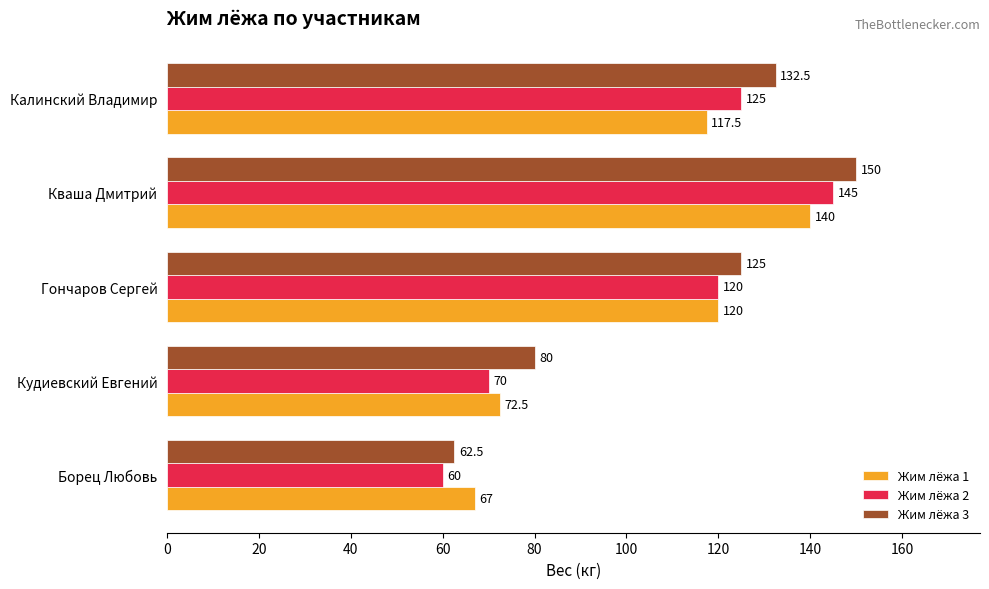

The value of Жим лёжа 2 at Борец Любовь is 60.0. True or false?

True